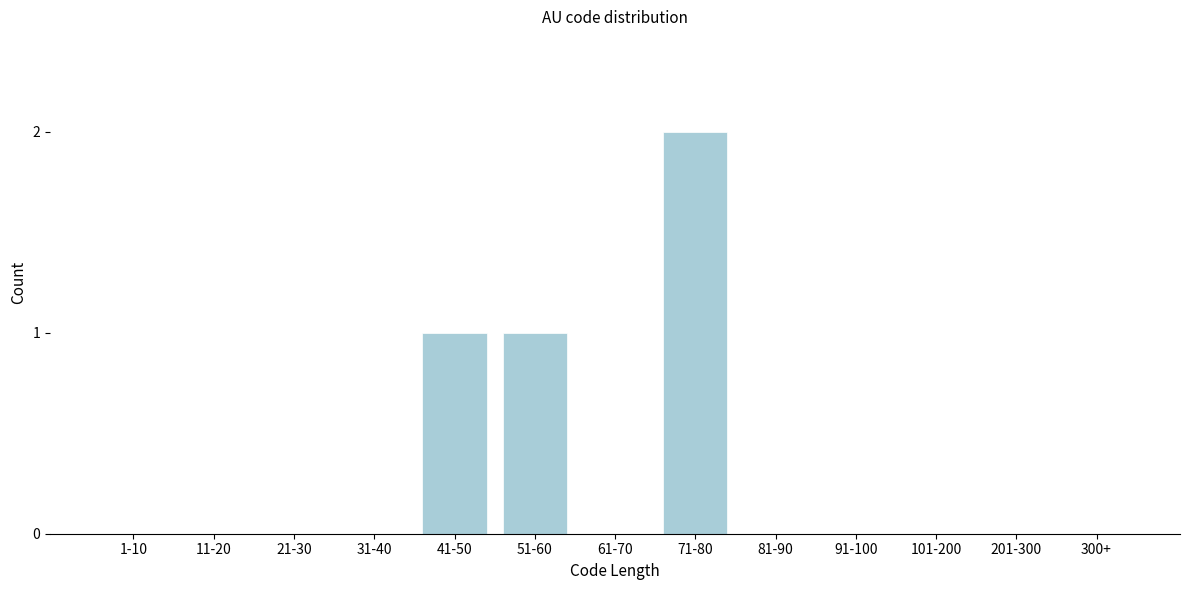

Reading right to left, extract all data points from this chart.

300+=0	201-300=0	101-200=0	91-100=0	81-90=0	71-80=2	61-70=0	51-60=1	41-50=1	31-40=0	21-30=0	11-20=0	1-10=0